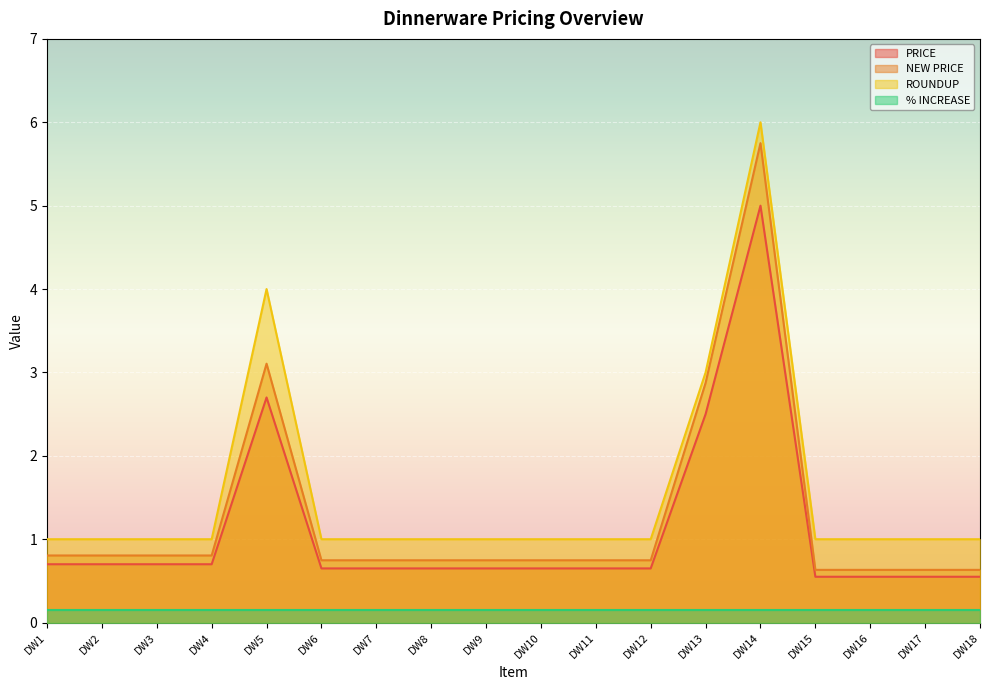

What is the maximum value shown in the chart?

6.0